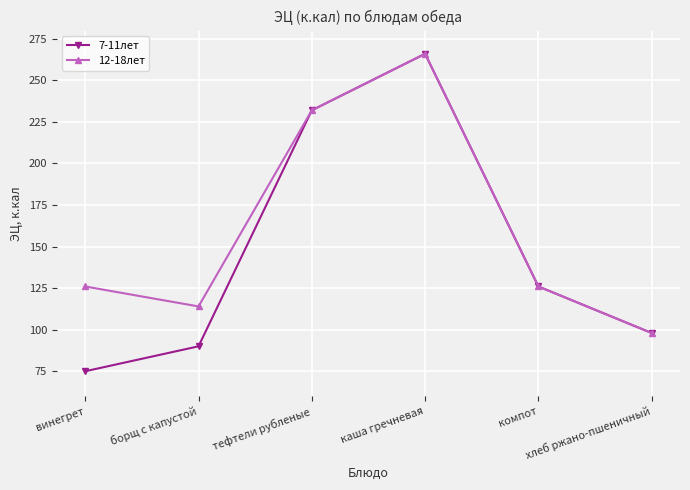

Which series has the widest spread of values?

7-11лет